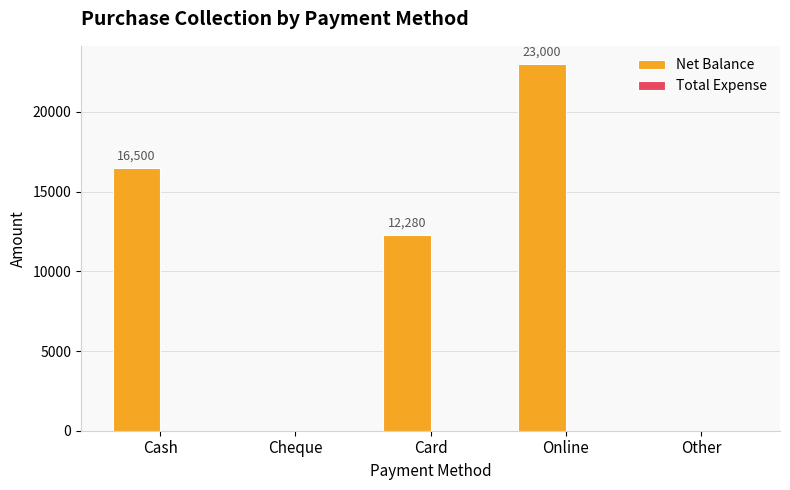

Reading left to right, what are all the values shown in this chart?

Cash=16500	Cheque=0	Card=12280	Online=23000	Other=0